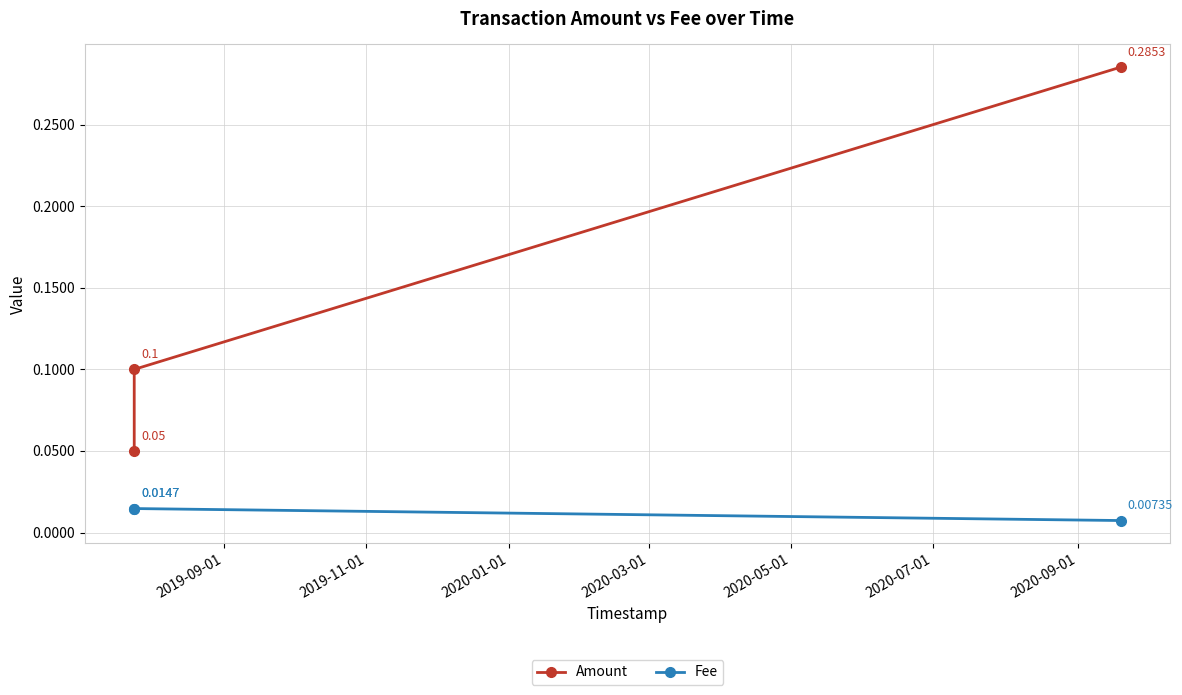

Count the number of data series in this chart.

2